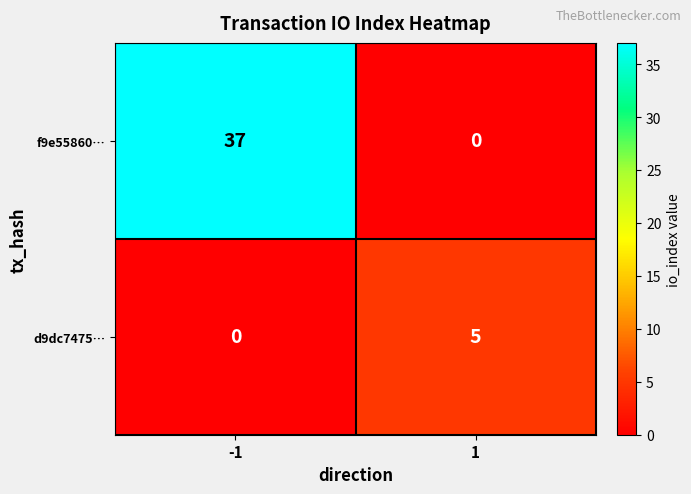

What is the total value across all series at 1?

5